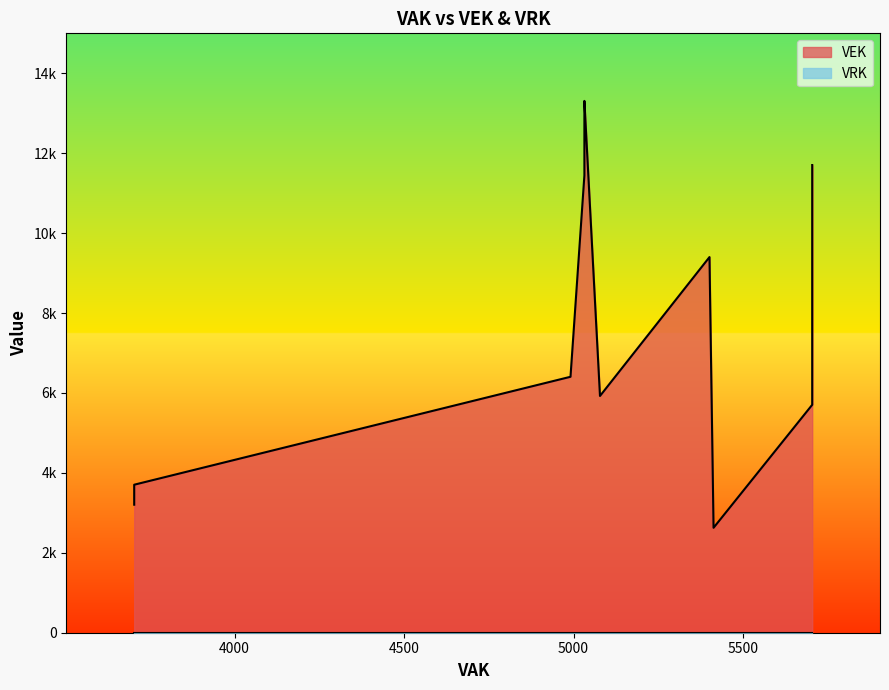

True or false: VRK and VEK intersect in this chart.

False